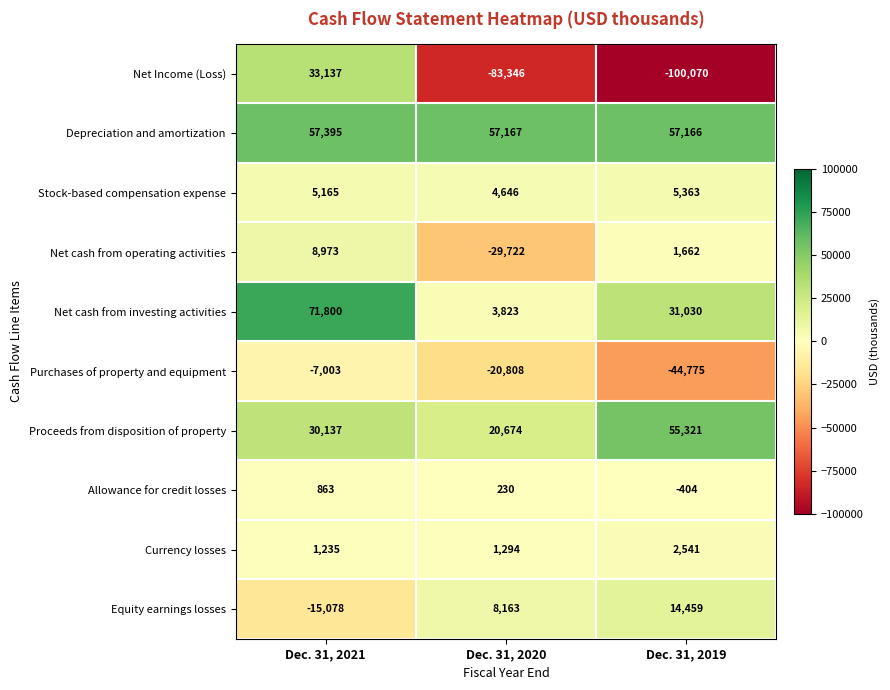

Rank the series by their maximum value, from highest to lowest.

Net cash from investing activities, Depreciation and amortization, Proceeds from disposition of property, Net Income (Loss), Equity earnings losses, Net cash from operating activities, Stock-based compensation expense, Currency losses, Allowance for credit losses, Purchases of property and equipment